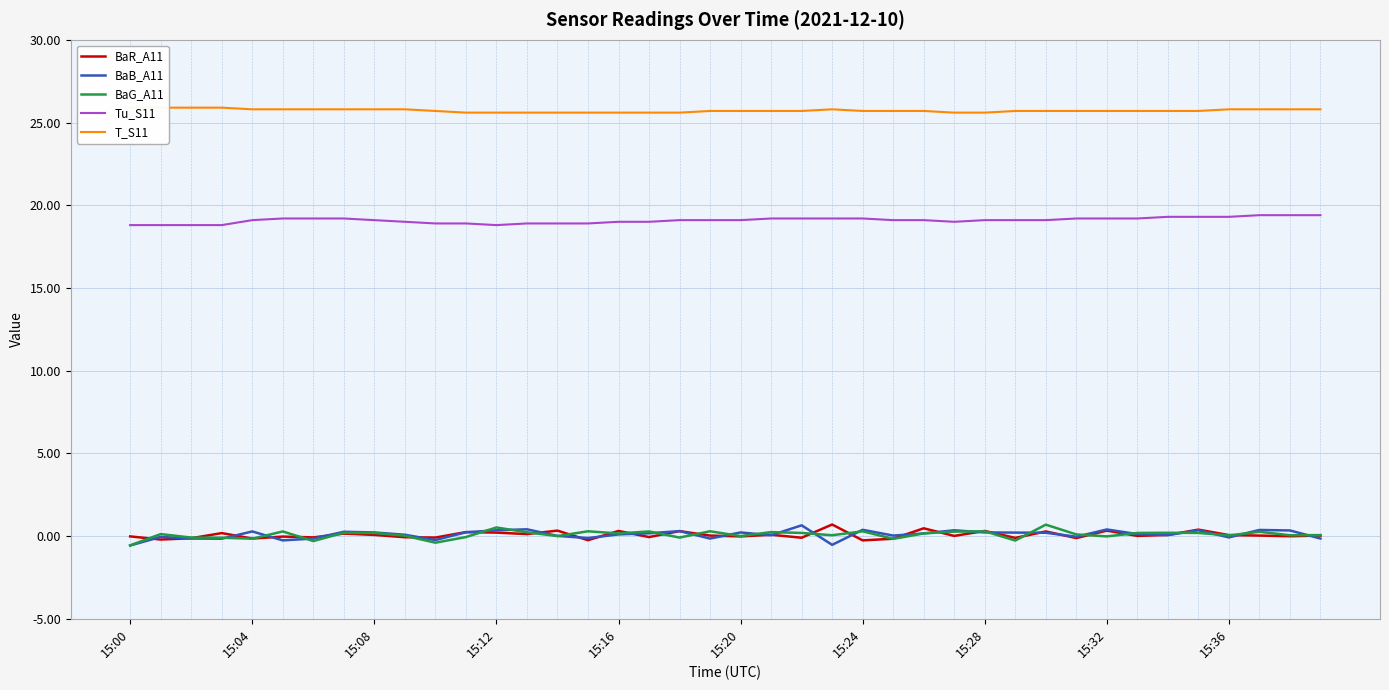

Rank the series by their maximum value, from highest to lowest.

T_S11, Tu_S11, BaR_A11, BaG_A11, BaB_A11